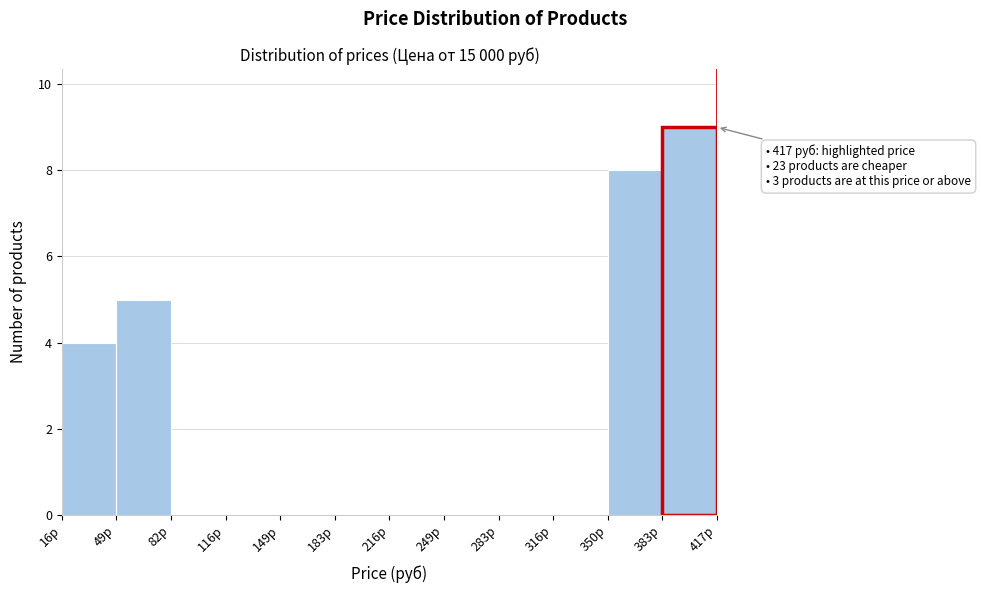

Over which range of the x-axis is the bar tallest?

385 to 415